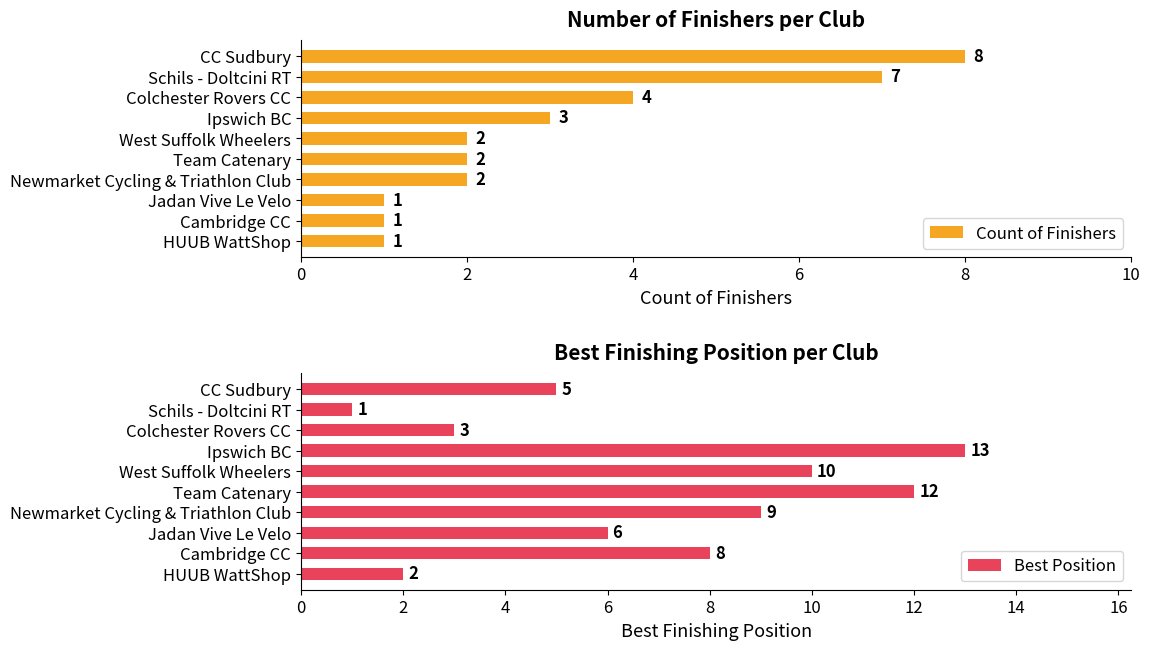

How many values in the Best Position series exceed 8?

4